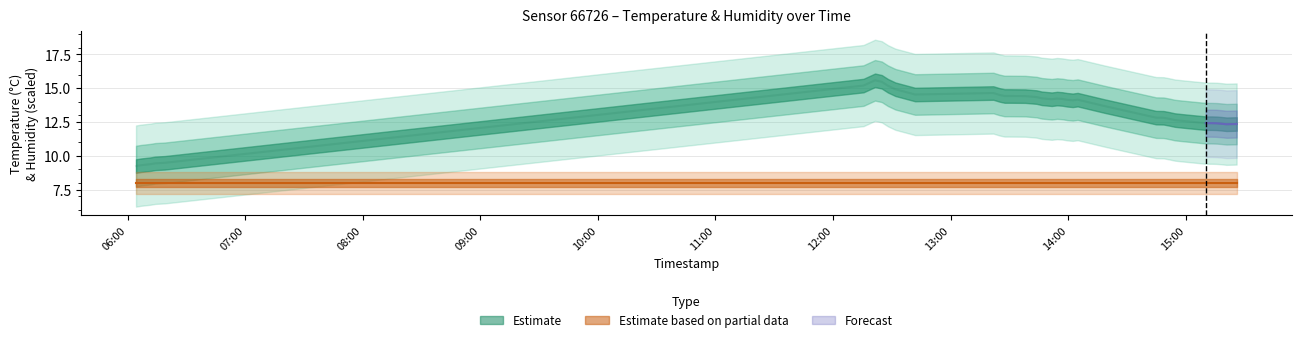

How many points are higher than both their immediate neighbors (excluding endpoints)?

4